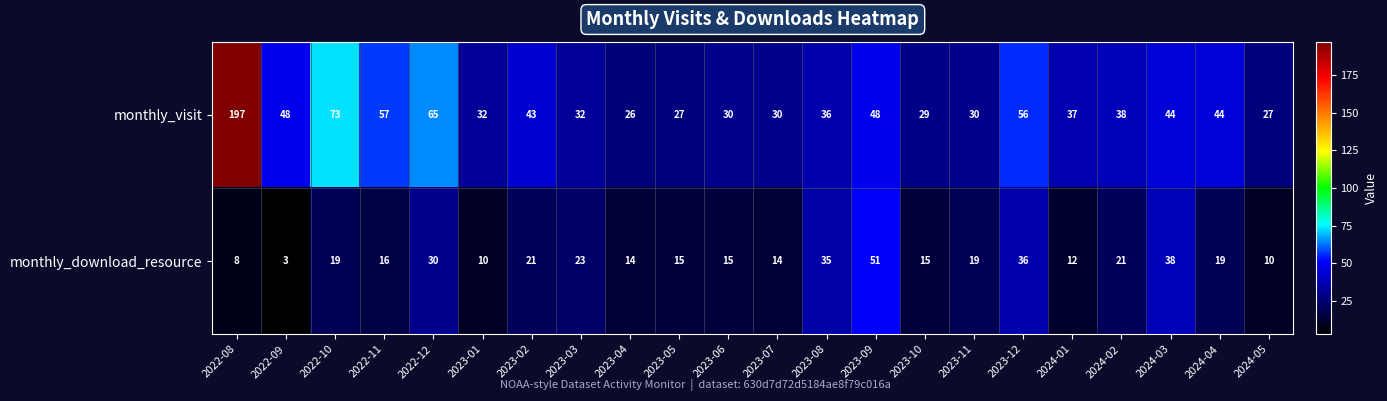

At which label is monthly_download_resource closest to 27?

2022-12